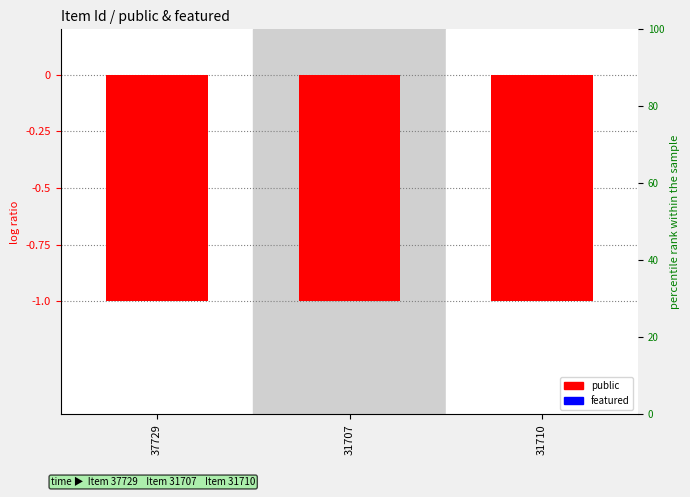

What is the average value of the public series?

-1